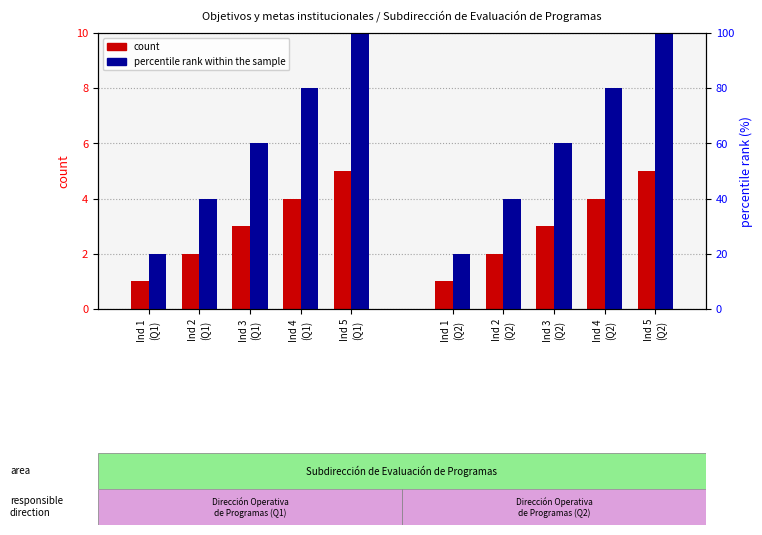

What is the difference between the highest and lowest values at Ind 4
(Q1)?

76